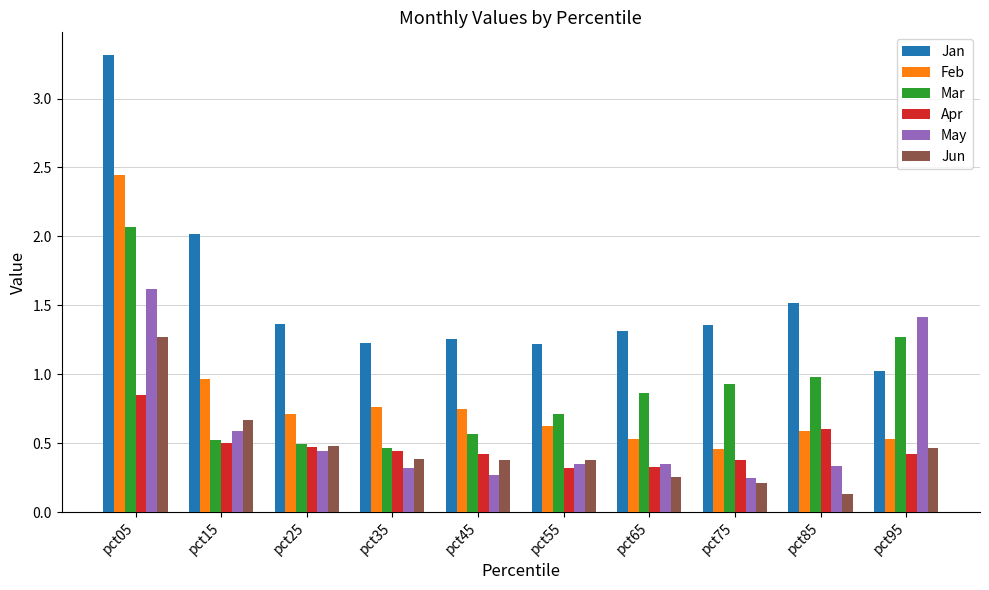

The value of Jun at pct85 is 0.0. True or false?

False